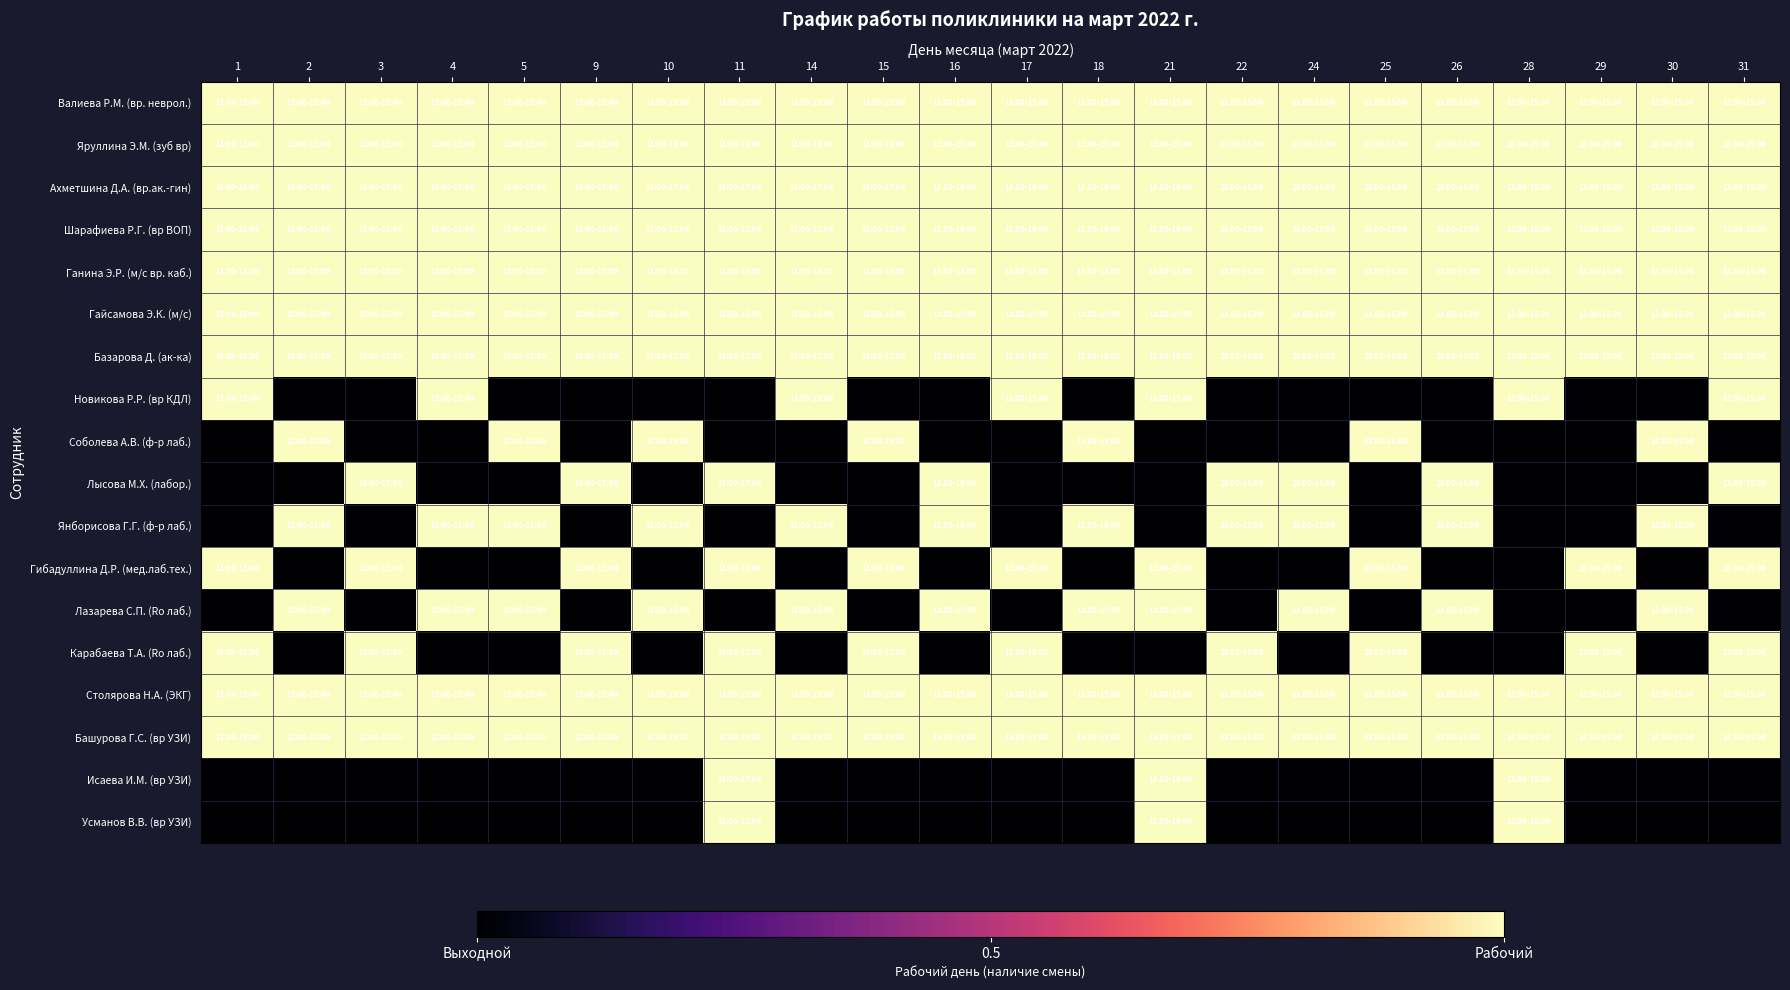

What is the difference between the highest and lowest values at 16?

1